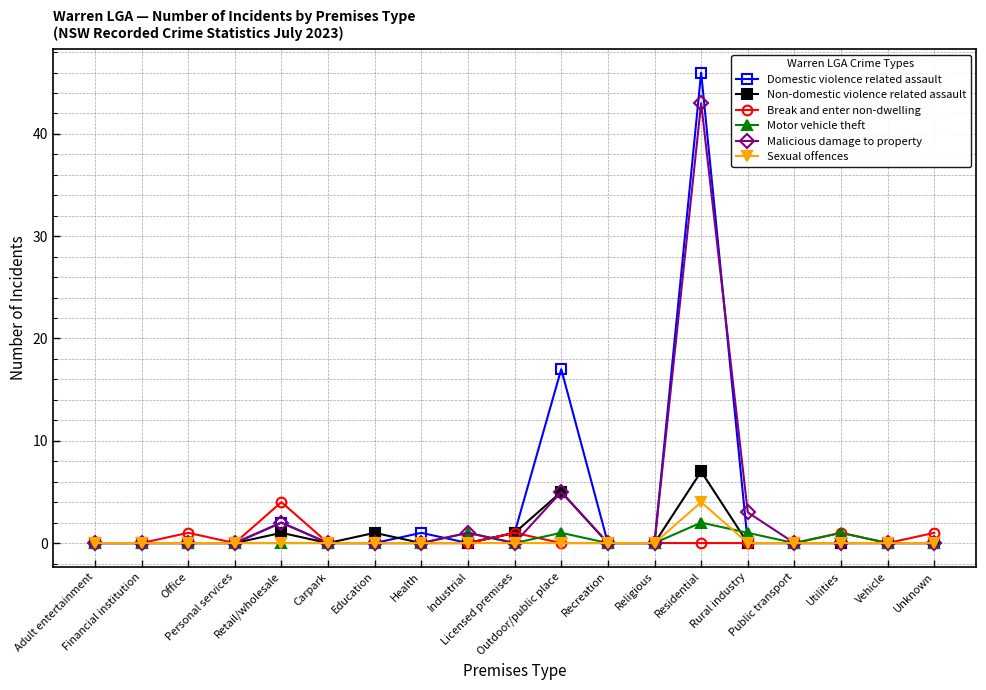

At which label does Non-domestic violence related assault reach its peak?

Residential